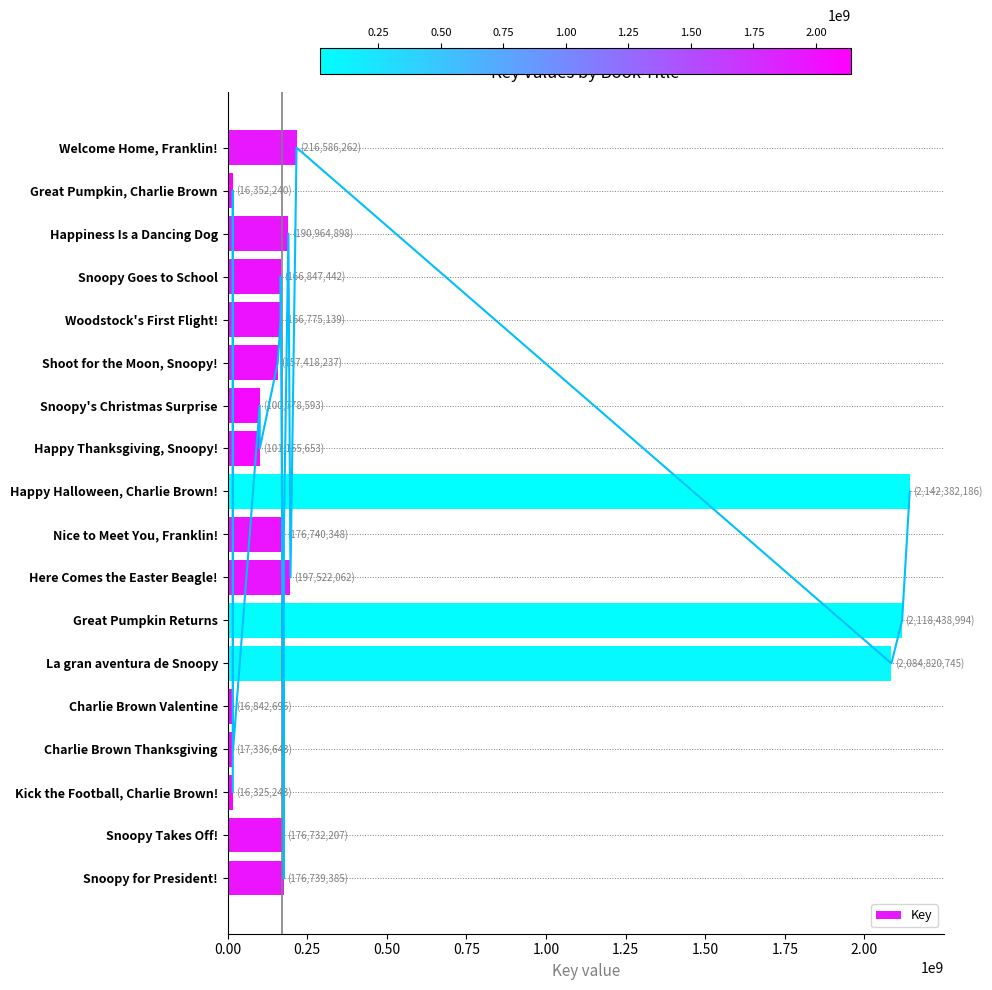

How many series are shown in this chart?

1